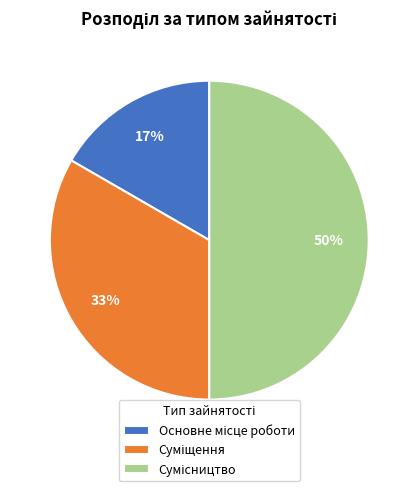

To the nearest percent, what is the difference between the largest and smallest slice percentages?

33%